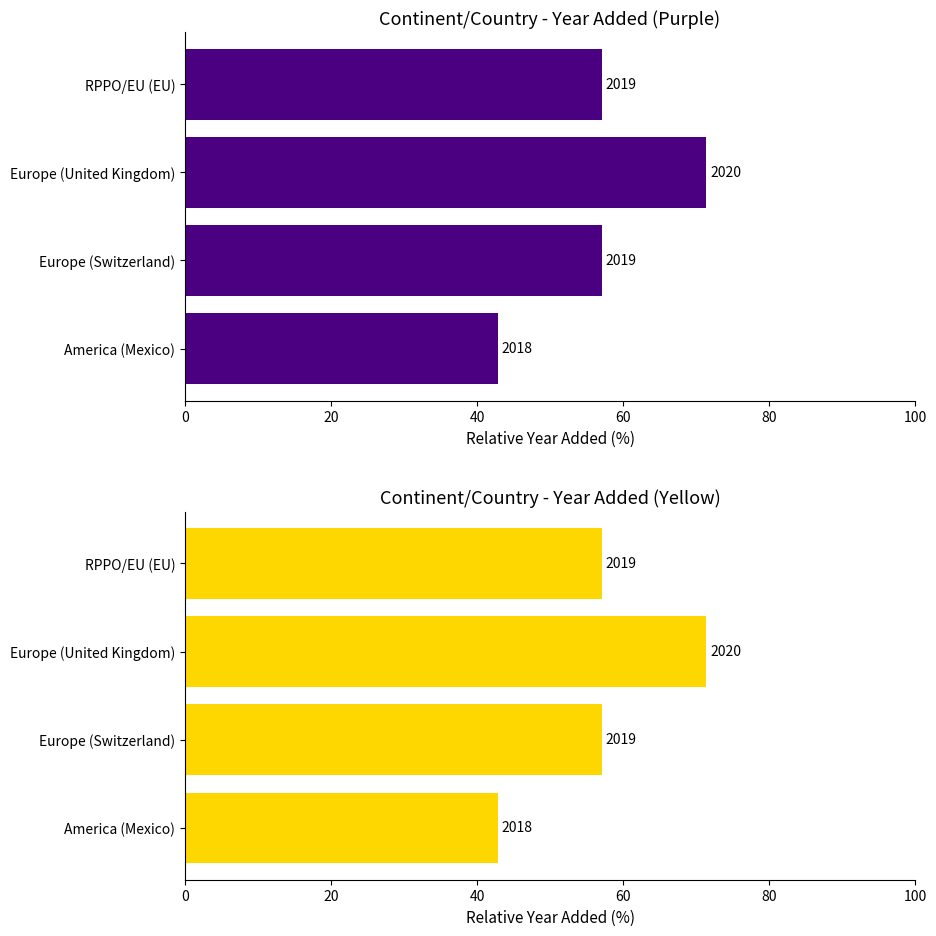

Does the chart contain any negative values?

No